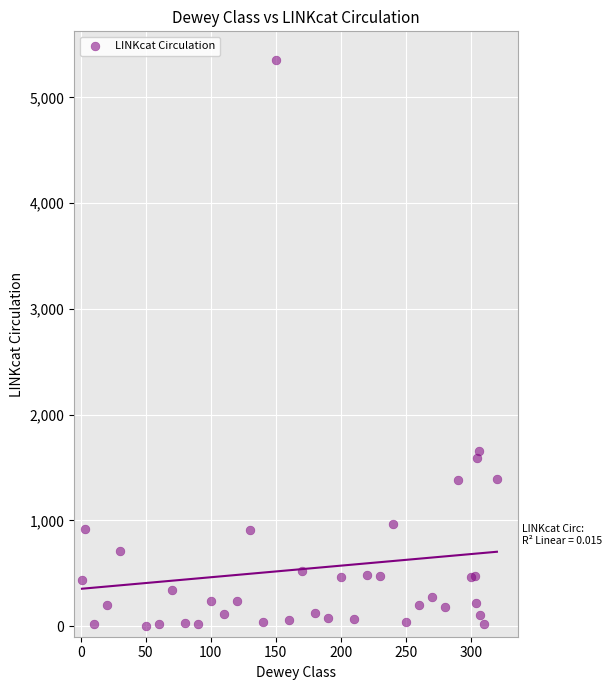

What Y value in the scatter plot is closest to 2680?

1654